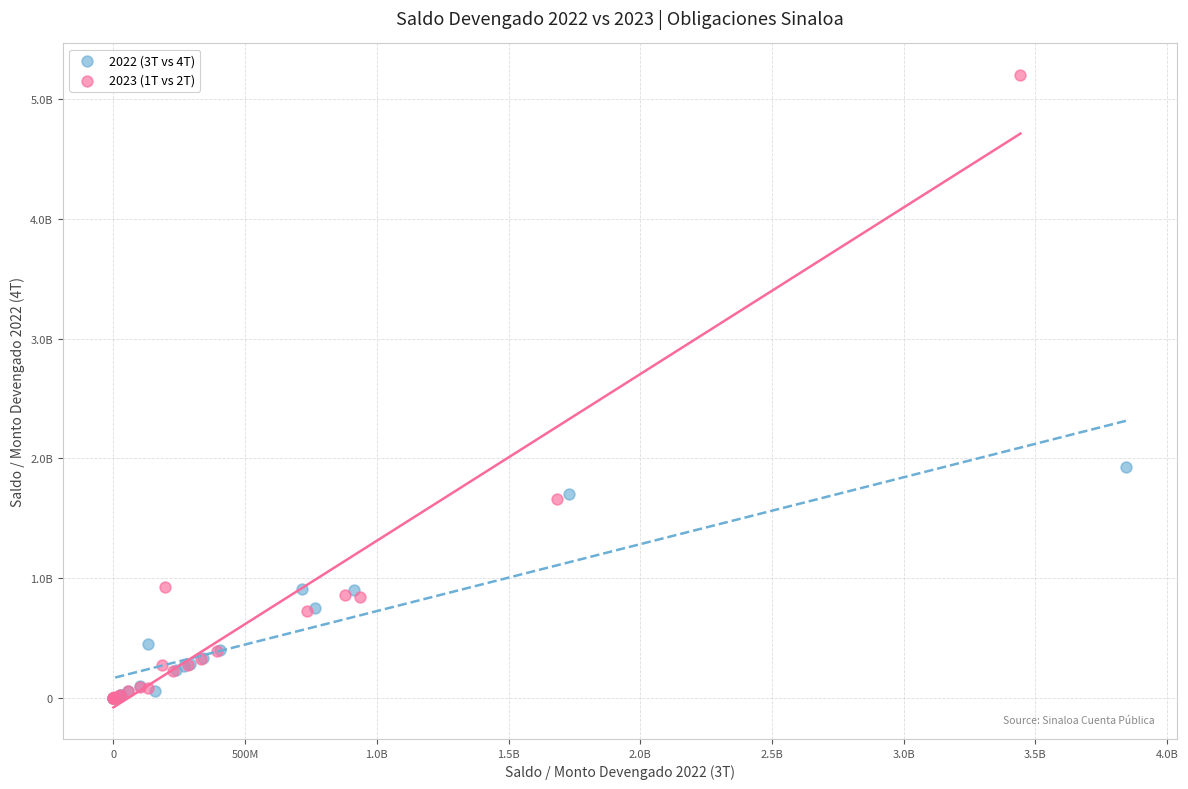

What are all the series names shown in the legend?

2022 (3T vs 4T), 2023 (1T vs 2T)